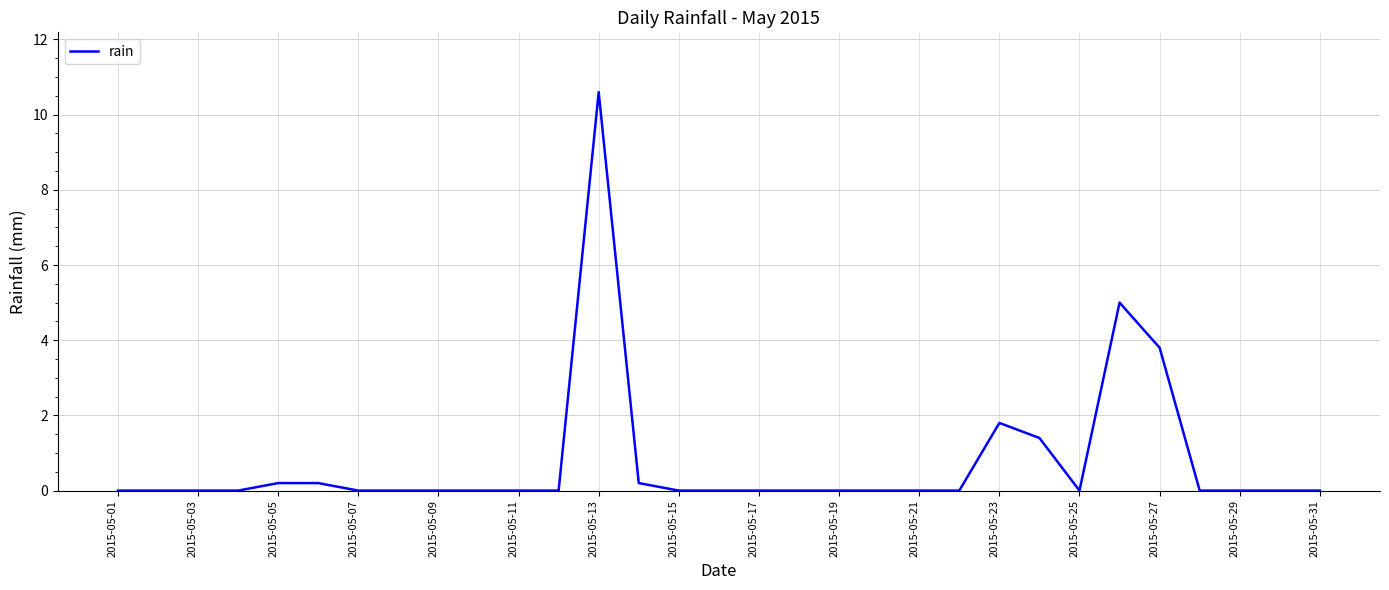

What is the difference between the maximum and minimum values?

10.6